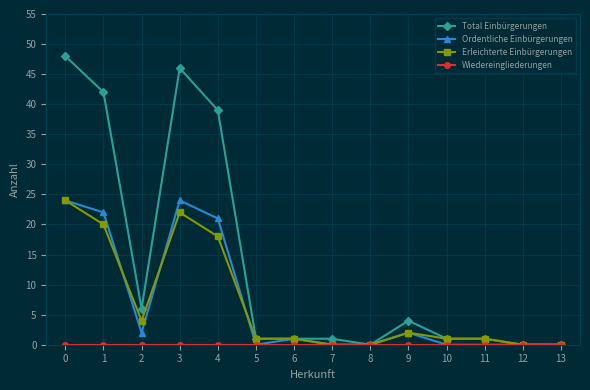

What is the maximum value for Total Einbürgerungen?

48